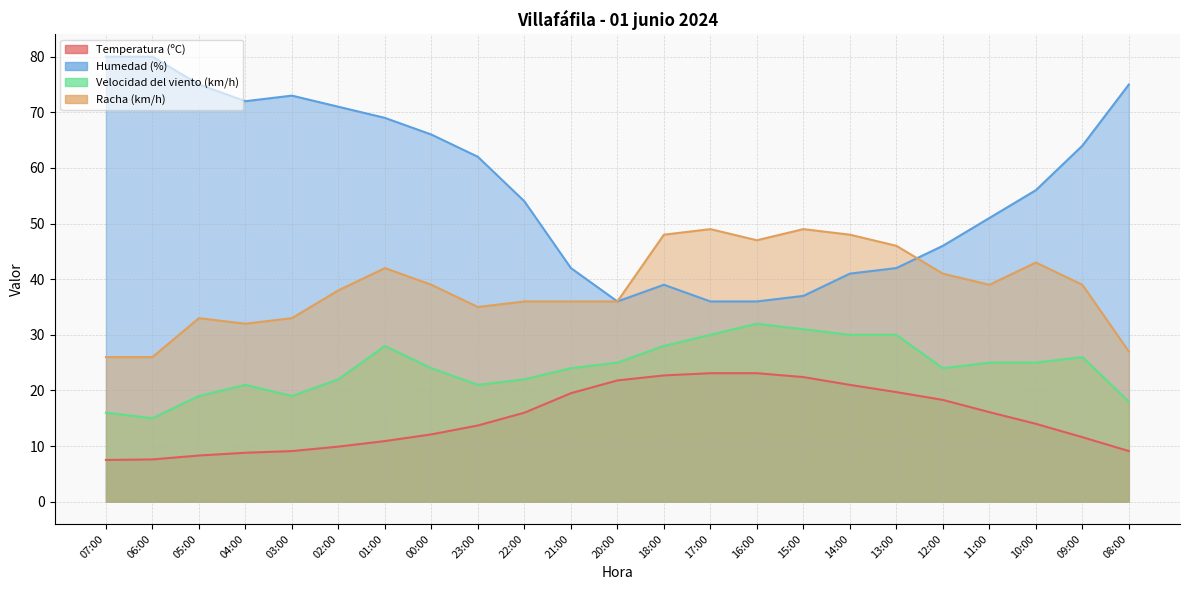

What is the sum of all Racha (km/h) values?

888.0